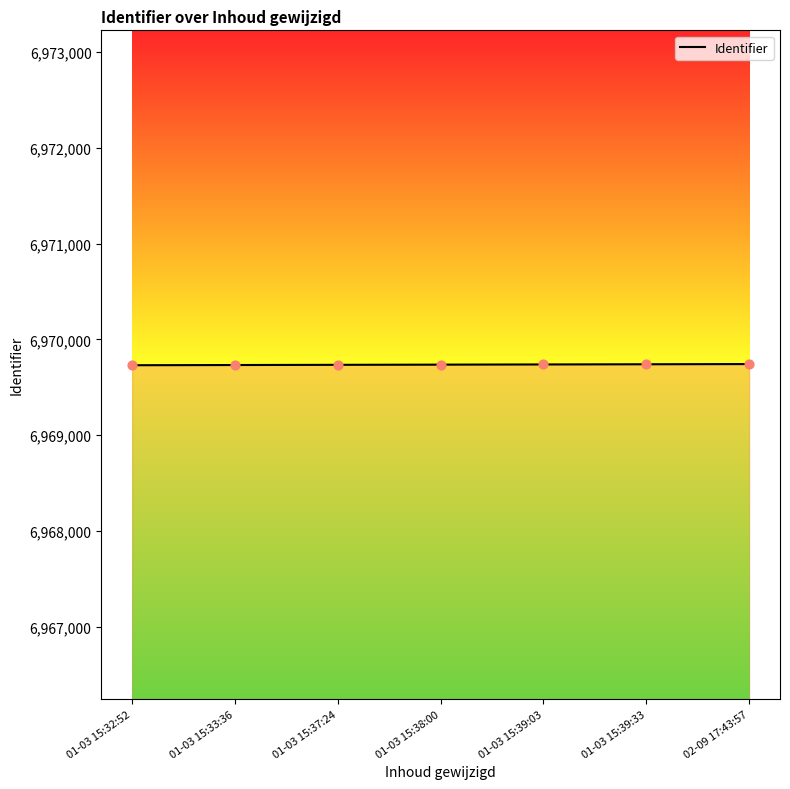

What is the ratio of the value at 01-03 15:33:36 to the value at 01-03 15:39:03?

1.0